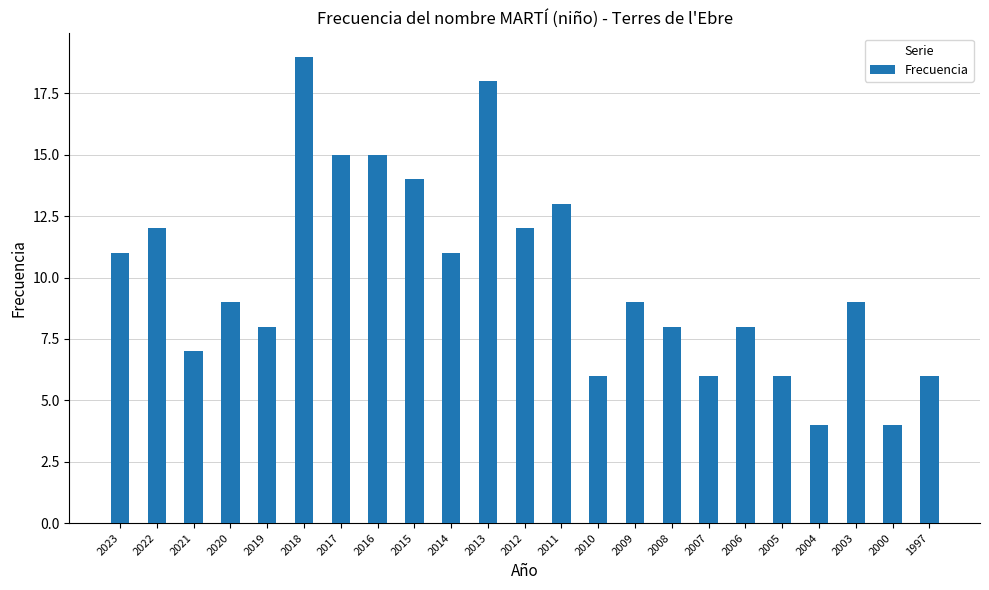

Is it true that the value at 2008 is 3?

False